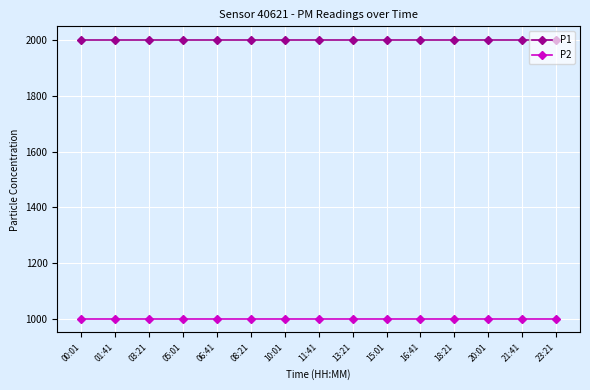

What is the average value of the P1 series?

1999.9